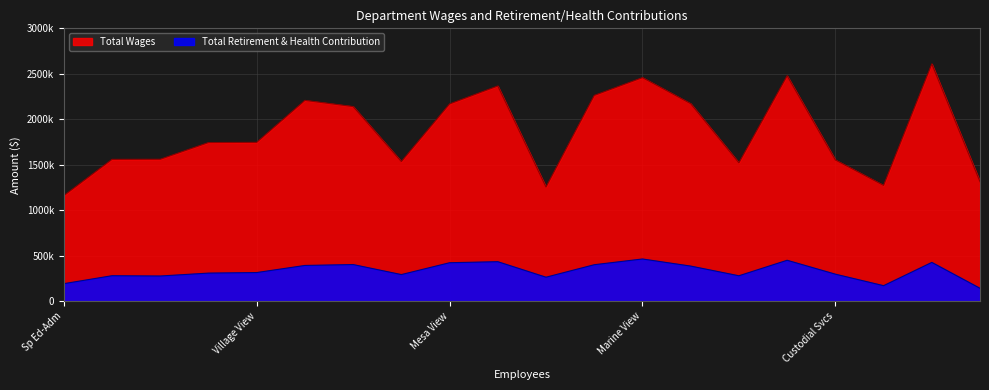

How many data points does each series have?

20